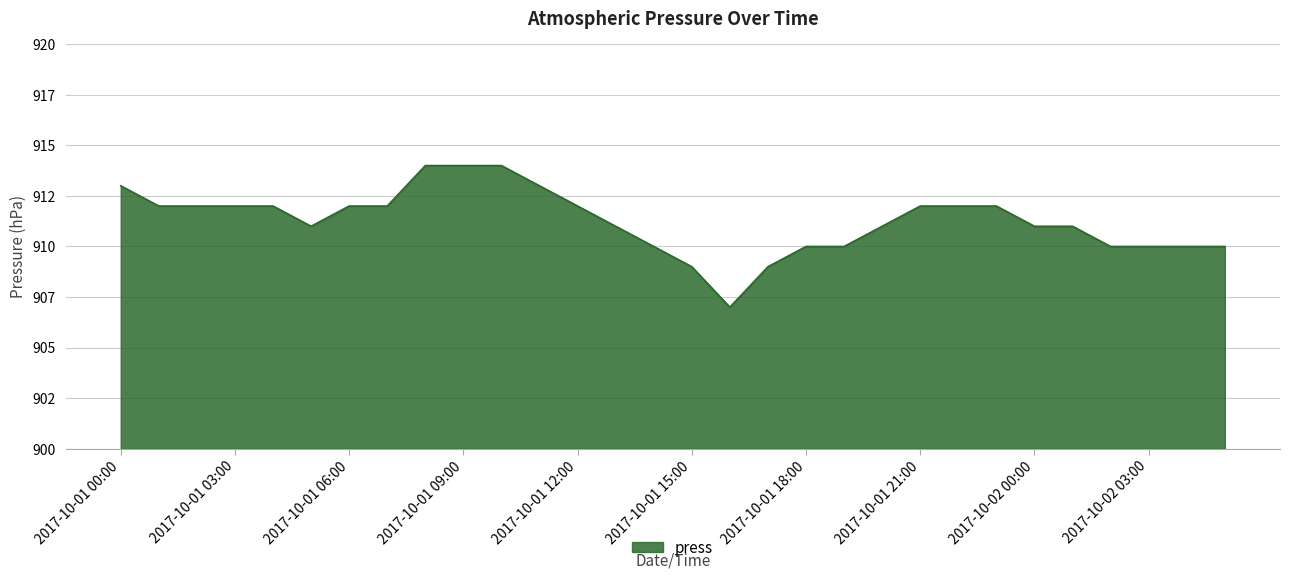

Reading left to right, list all the values displayed in this chart.

913	912	912	912	912	911	912	912	914	914	914	913	912	911	910	909	907	909	910	910	911	912	912	912	911	911	910	910	910	910